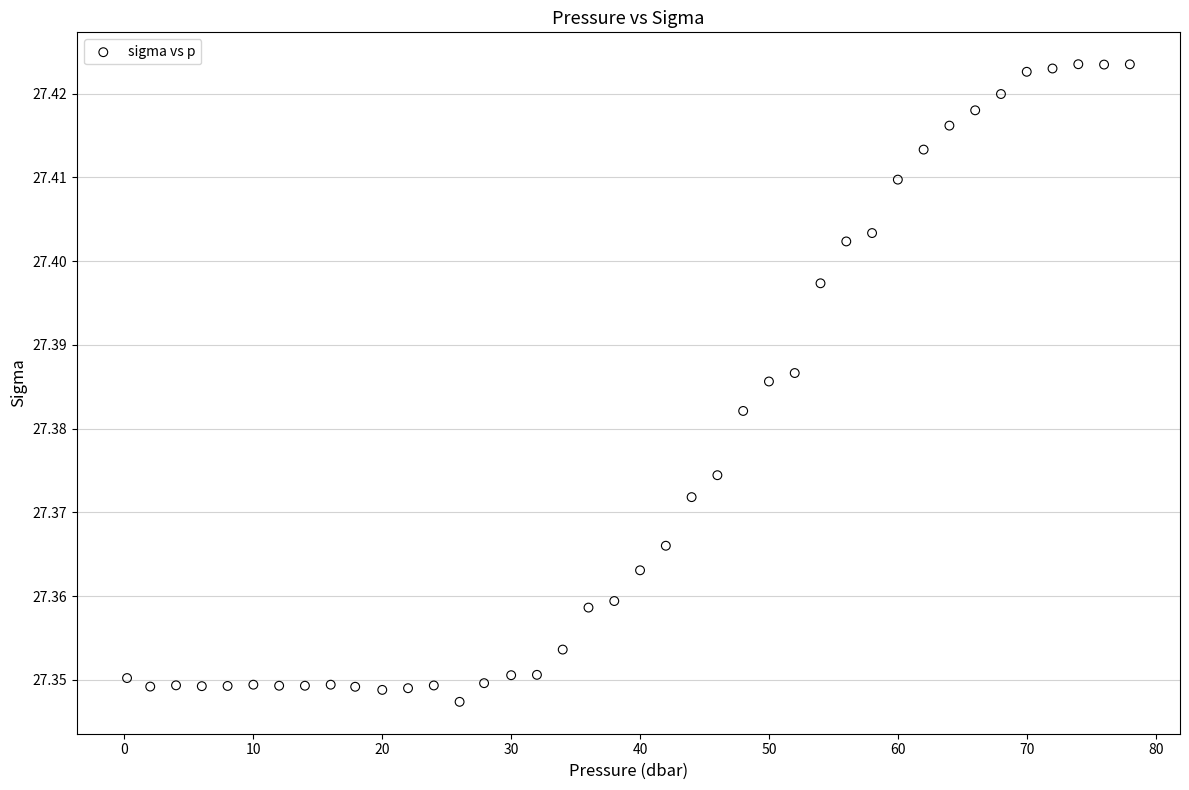

What is the range of X values (max minus min)?

77.8